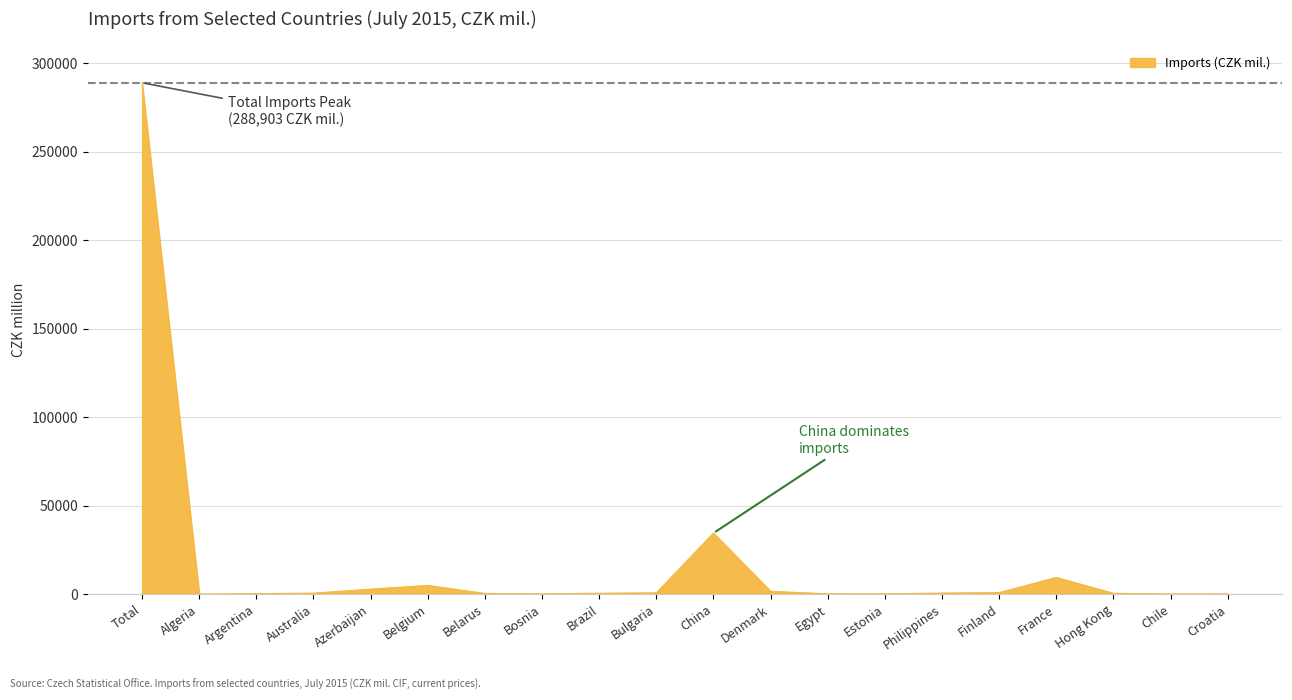

Where is the data nearest to the value 144453?

China